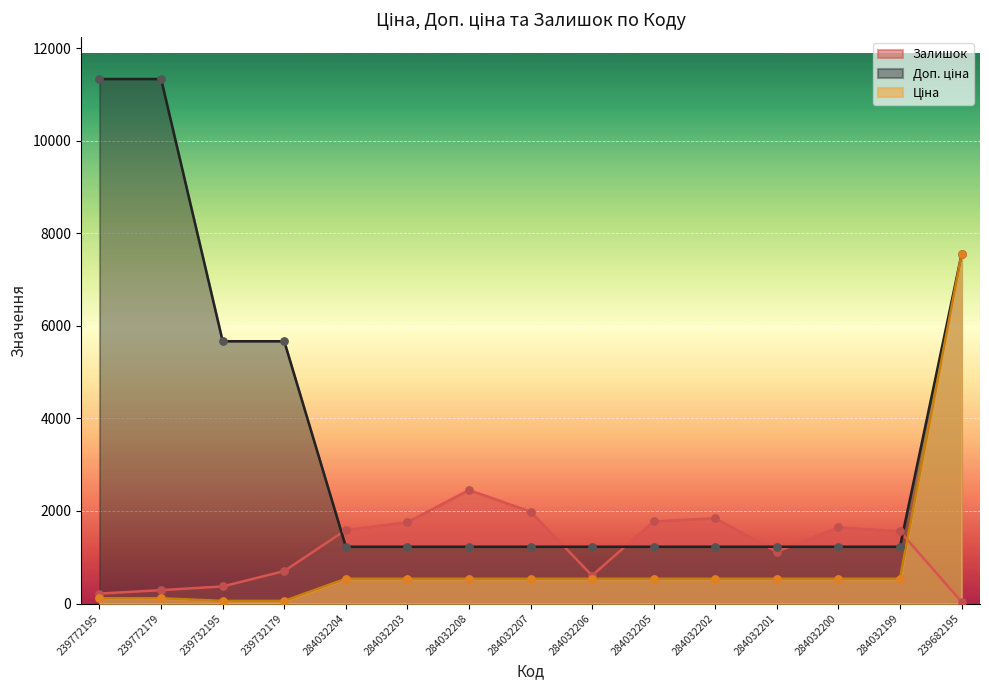

What are all the series names shown in the legend?

Ціна, Доп. ціна, Залишок